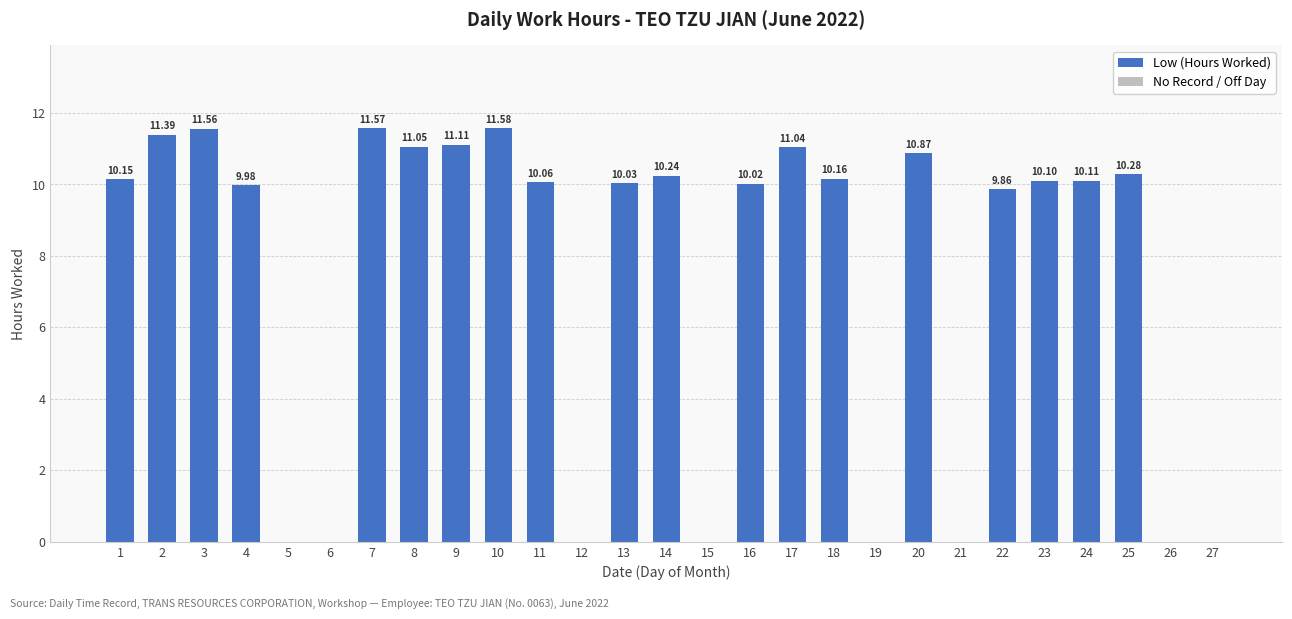

What is the sum of the values at 11 and 23?

20.2